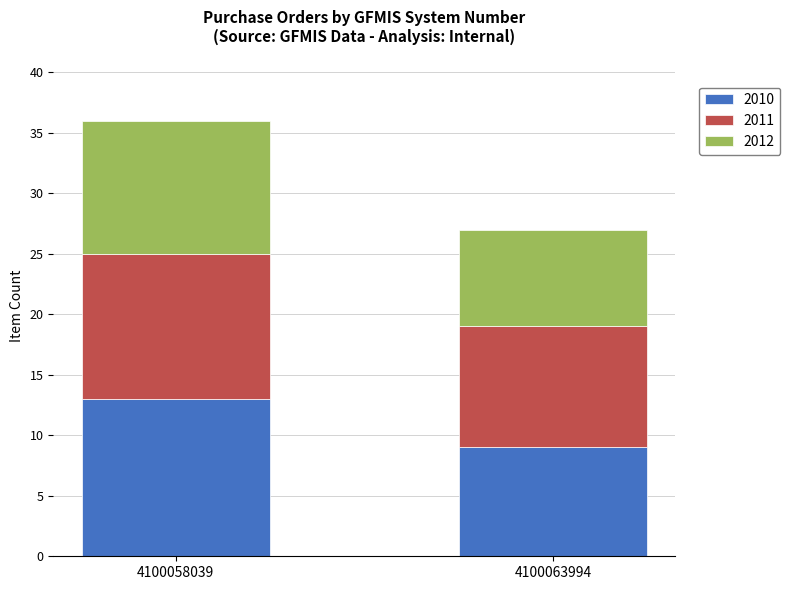

At which category is the sum across all series the highest?

4100058039